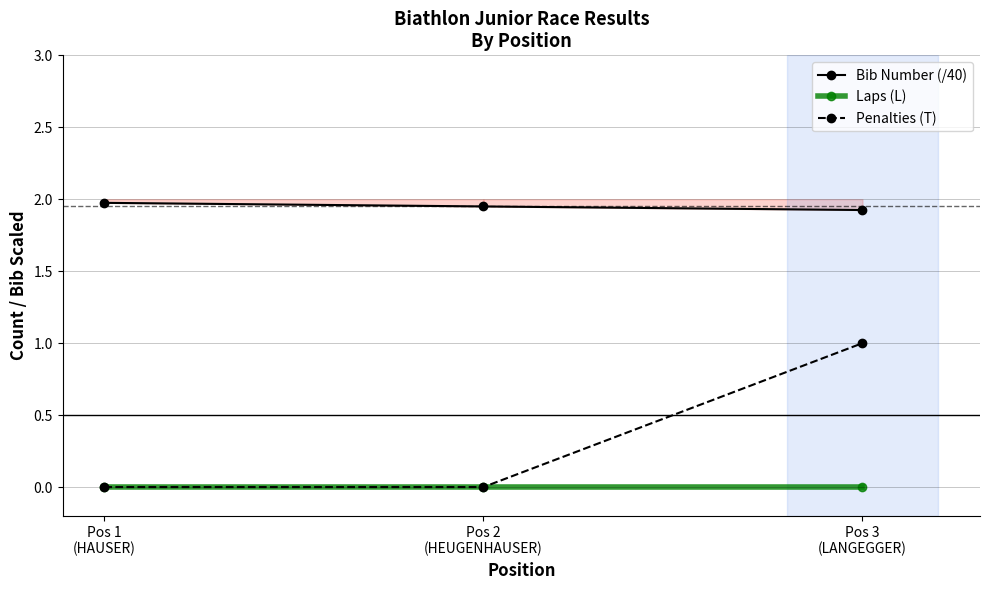

Which series has the largest total across all categories?

Bib Number (/40)